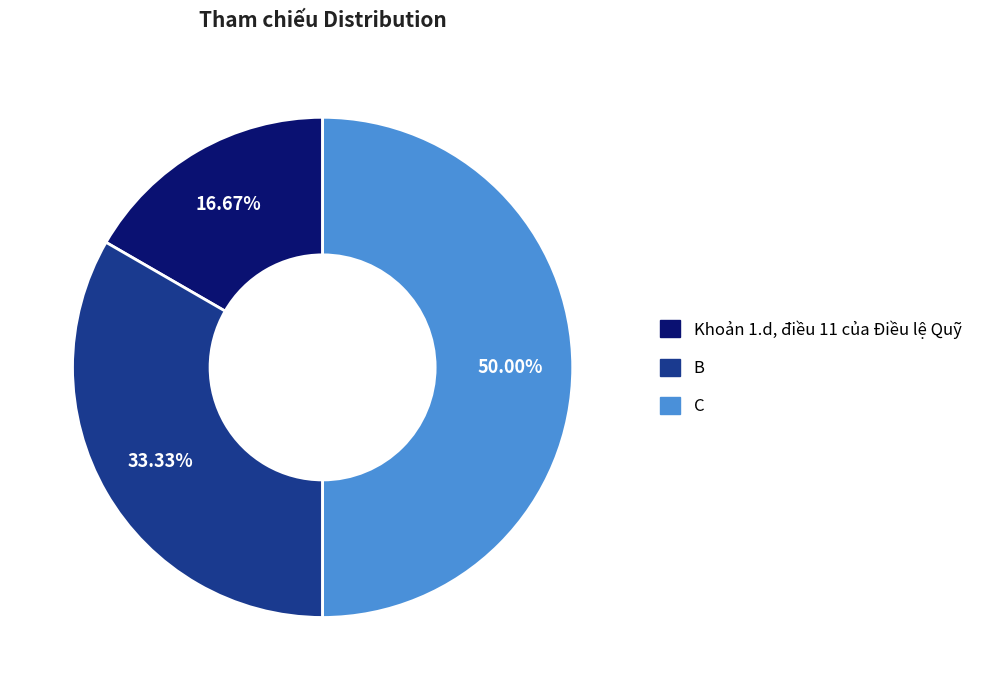

What is the total percentage of B and Khoản 1.d, điều 11 của Điều lệ Quỹ?

50.0%